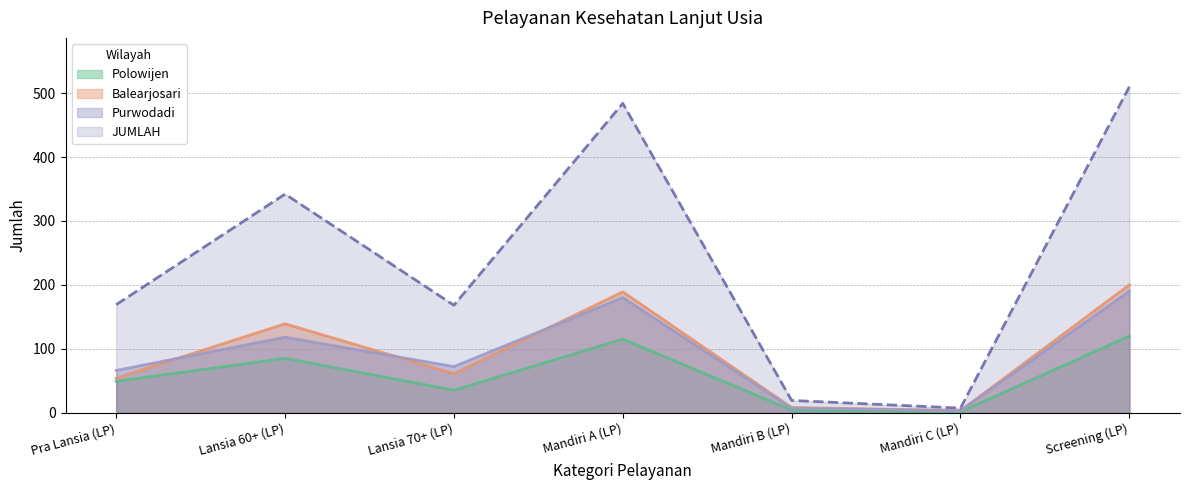

Between Pra Lansia (LP) and Screening (LP), which is larger?

Screening (LP)